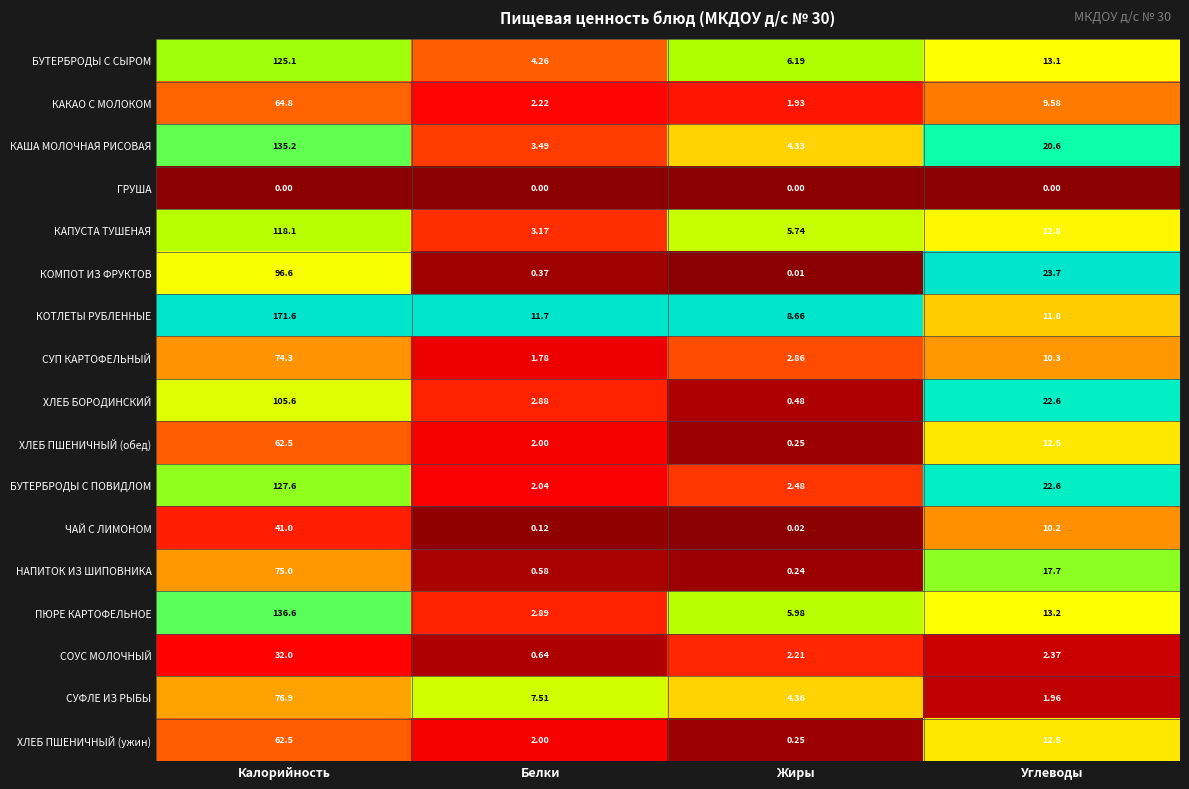

Which category has the highest value in the КАПУСТА ТУШЕНАЯ series?

Калорийность